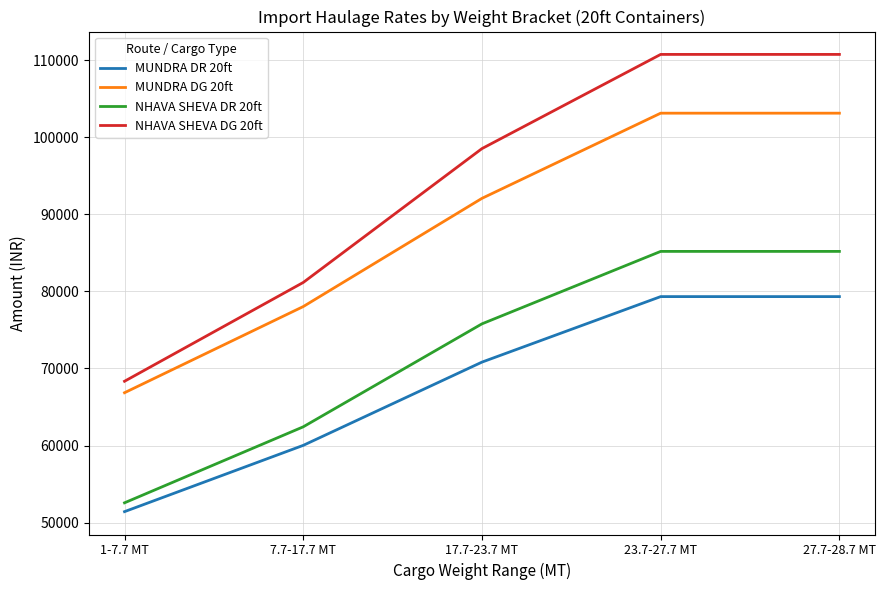

What is the difference between the second highest and second lowest values in the MUNDRA DR 20ft series?

19300